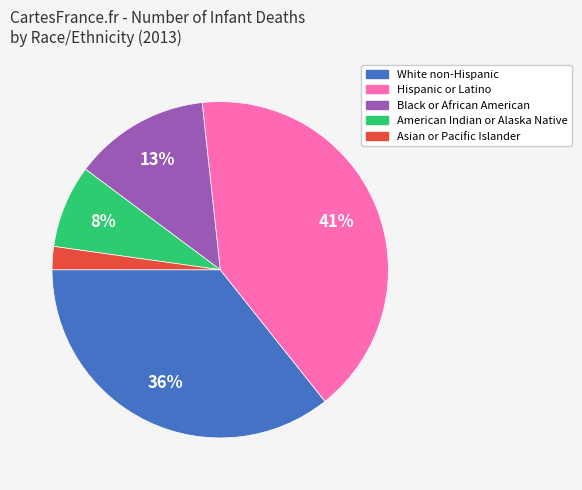

True or false: American Indian or Alaska Native accounts for 8% of the total.

True